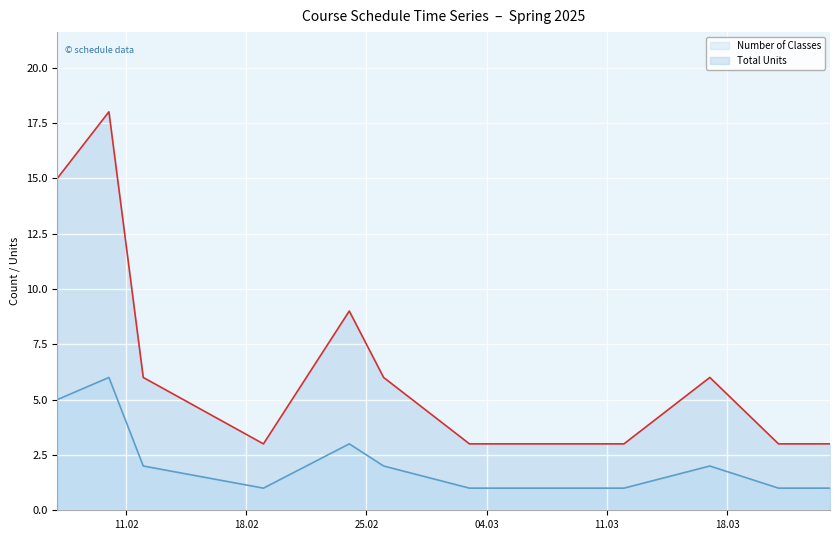

What is the label of the 4th point from the right?

2025-03-12